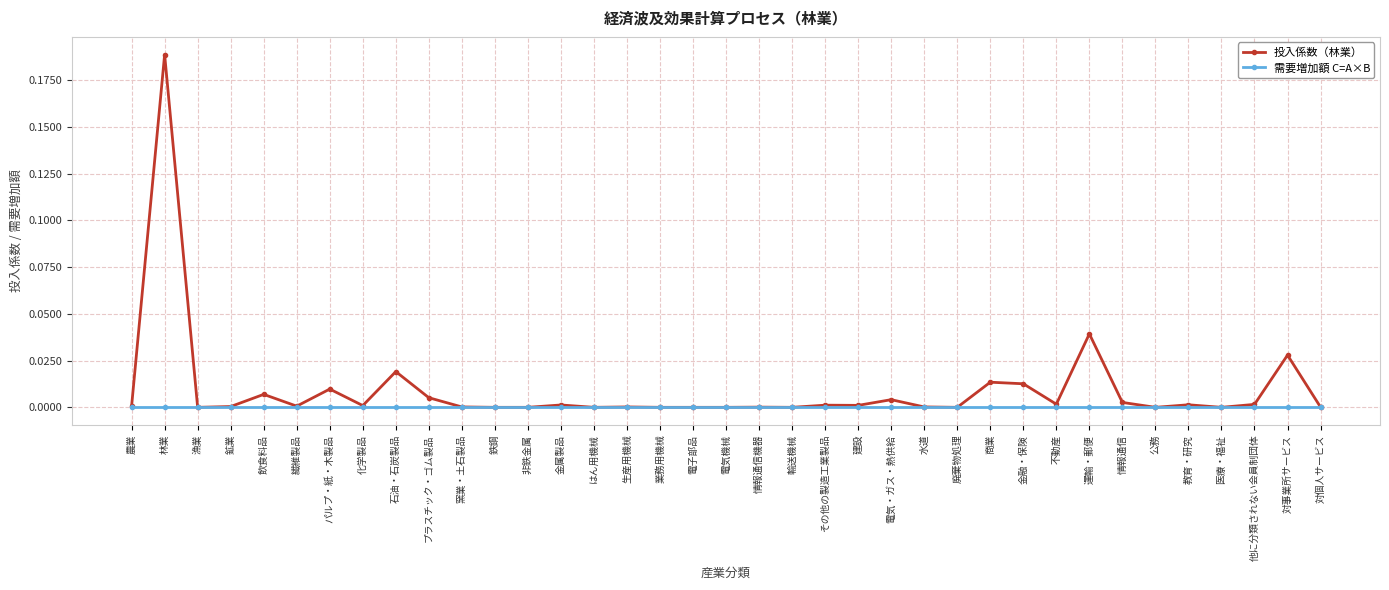

Rank the series at 運輸・郵便 from highest to lowest value.

投入係数（林業）, 需要増加額 C=A×B